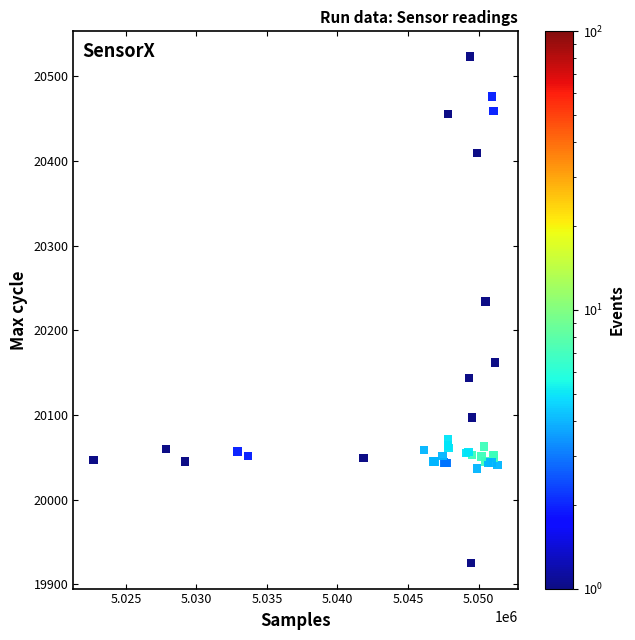

What Y value in the scatter plot is closest to 20224?

20234